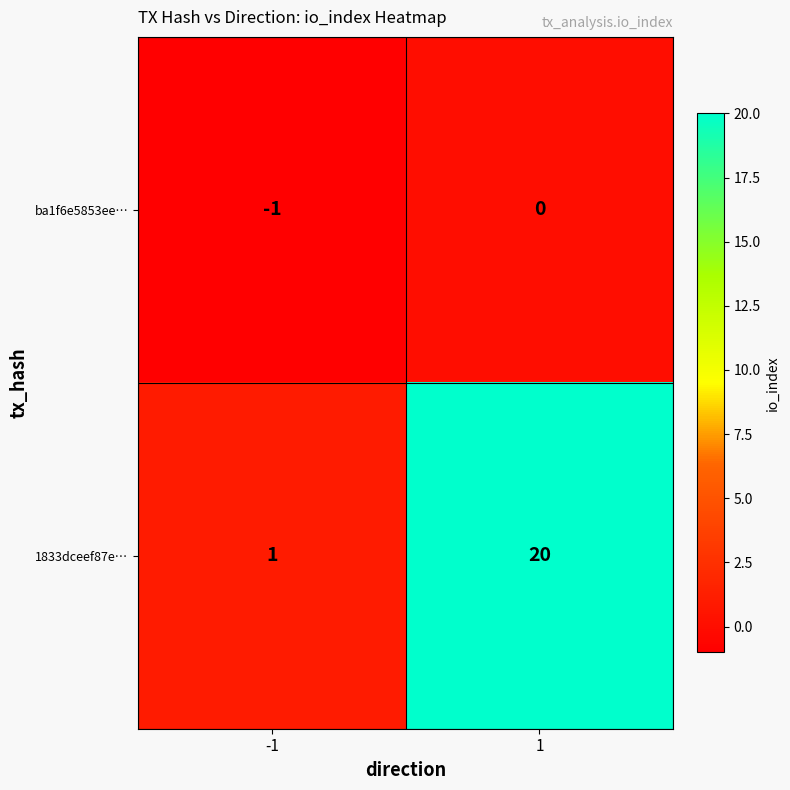

Reading right to left, transcribe all the data shown in this chart.

ba1f6e5853ee…: 0	-1
1833dceef87e…: 20	1